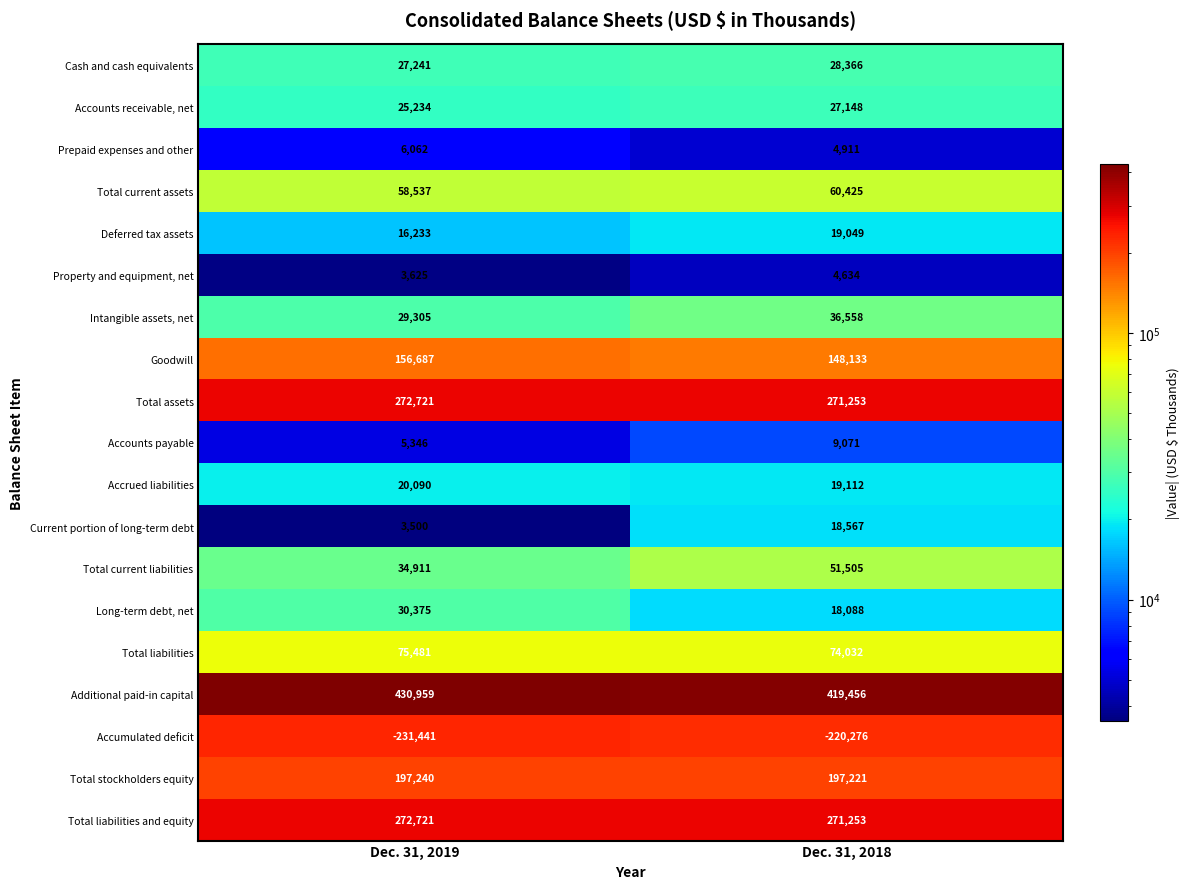

Rank the categories by Goodwill value from highest to lowest.

Dec. 31, 2019, Dec. 31, 2018